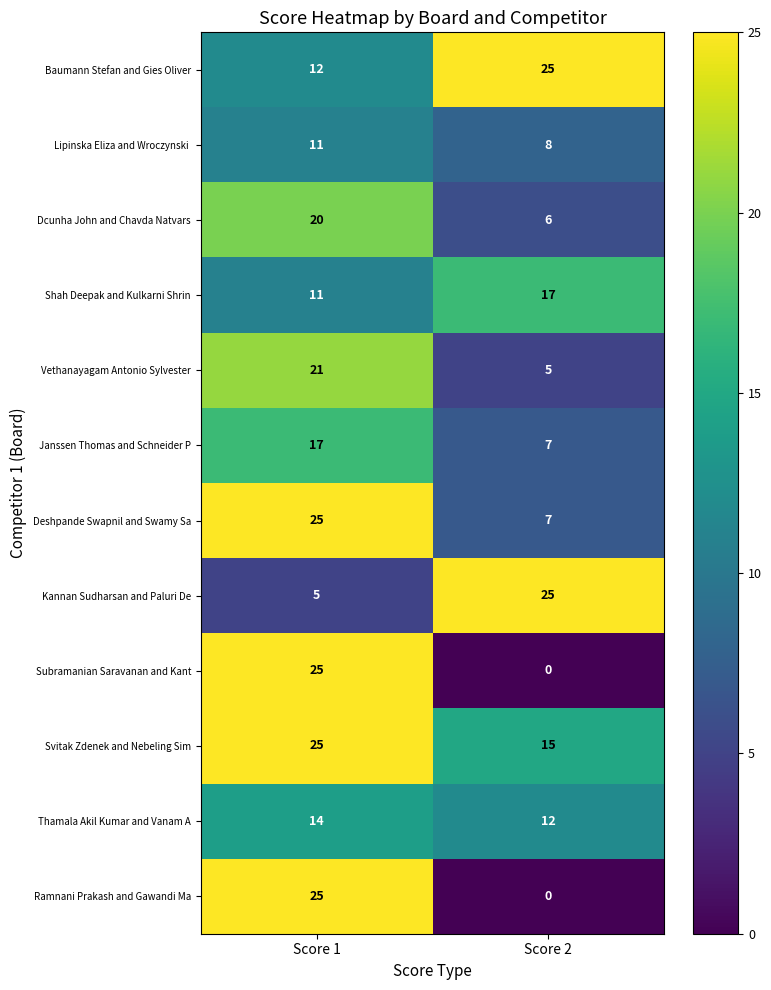

How many data points in Subramanian Saravanan and Kant are less than 25?

1